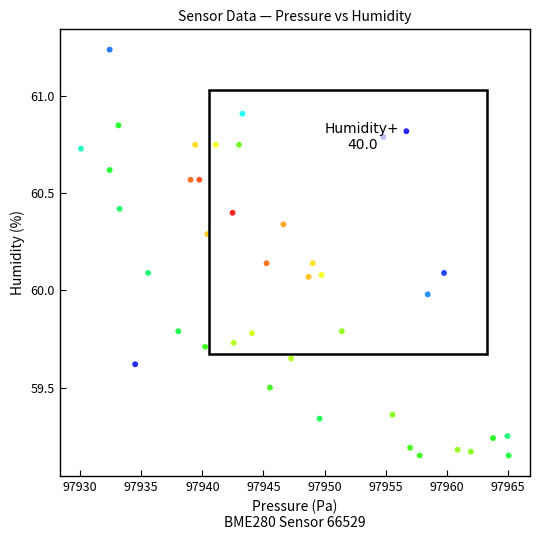

What is the range of X values (max minus min)?

35.0